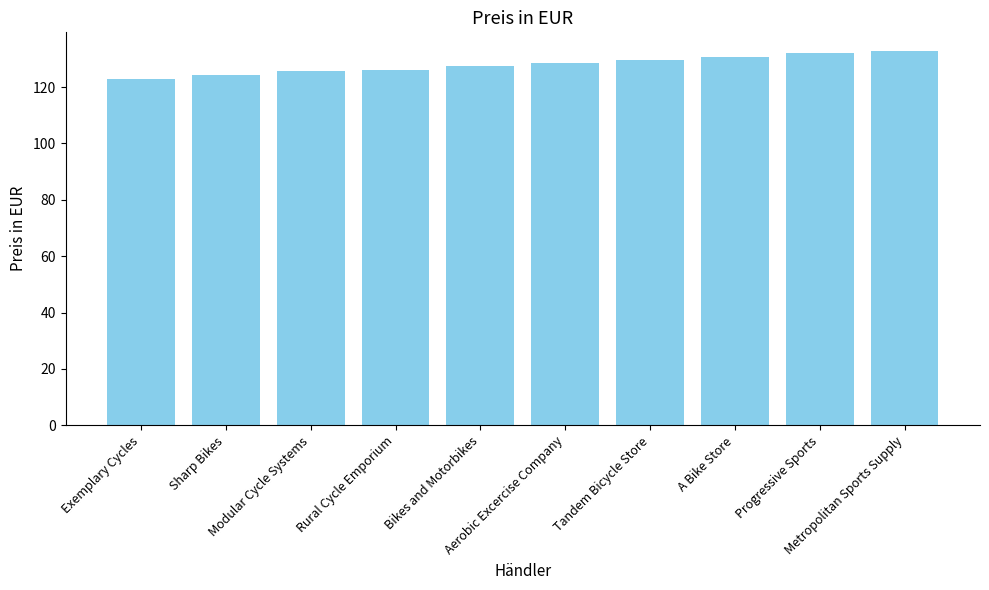

How many bars are there in total?

10